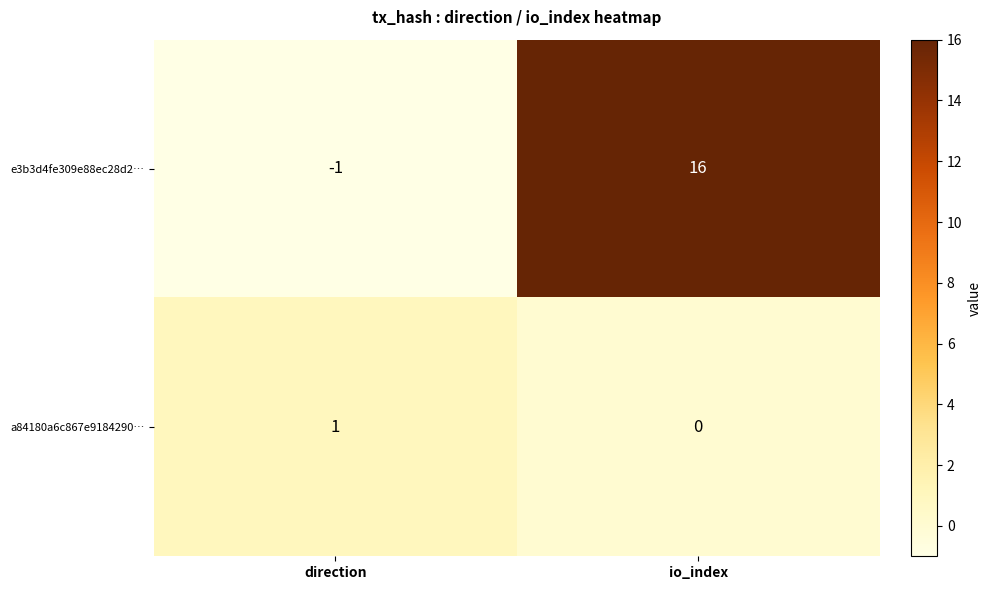

Reading right to left, extract all data points from this chart.

e3b3d4fe309e88ec28d2…: io_index=16	direction=-1
a84180a6c867e9184290…: io_index=0	direction=1